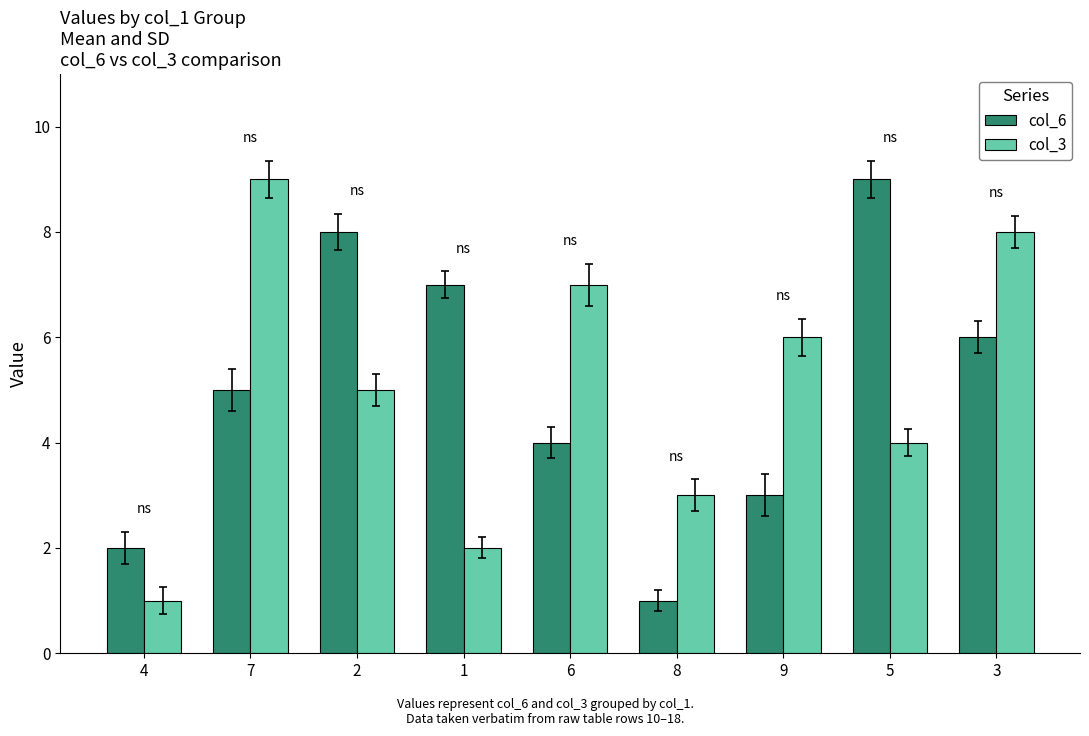

What are all the series names shown in the legend?

col_6, col_3